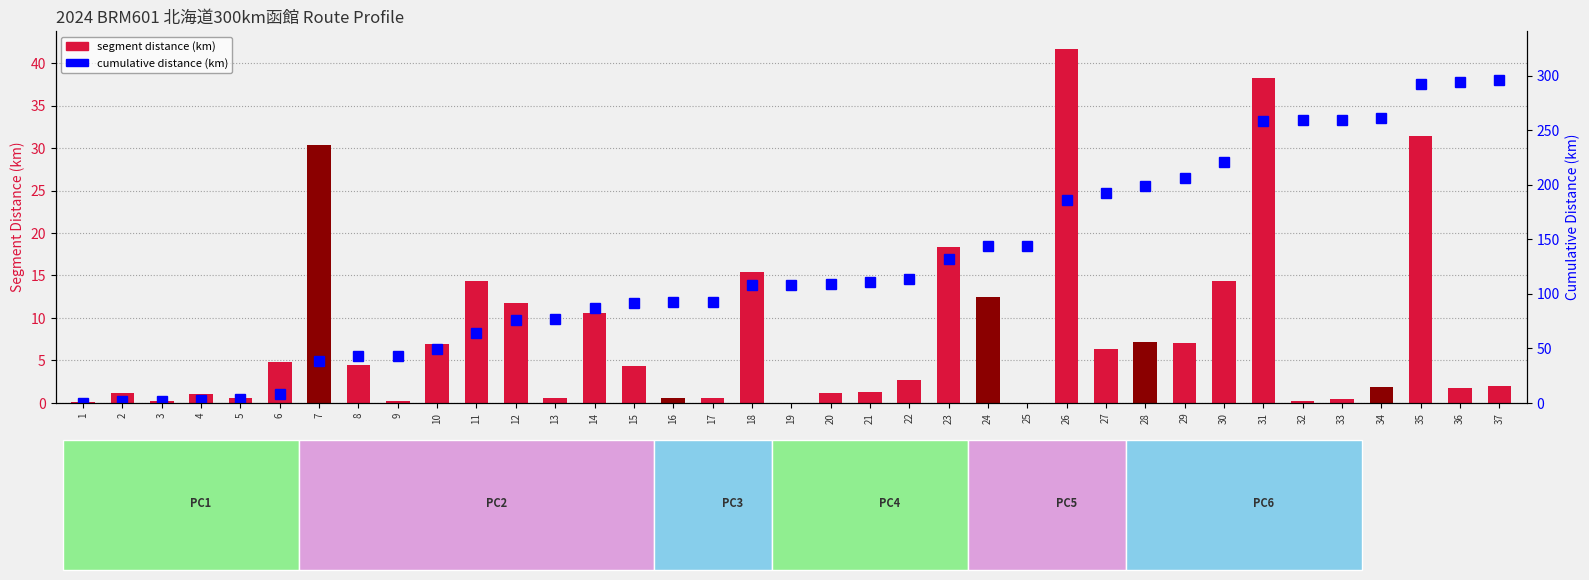

Is it true that segment distance equals 14.4 at 11?

True